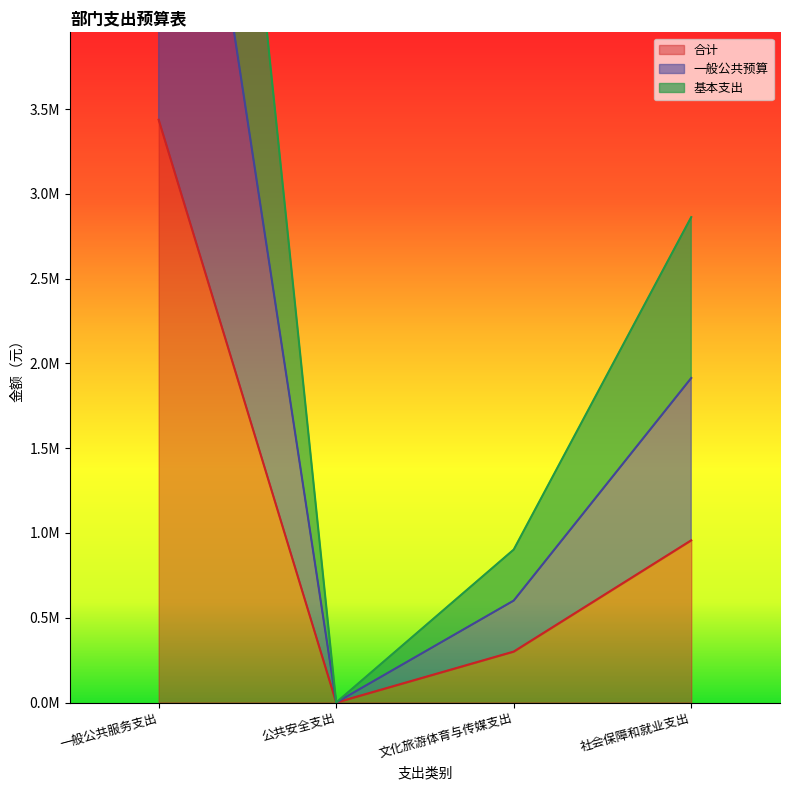

True or false: 一般公共预算 has more than 2 interior local peaks.

False